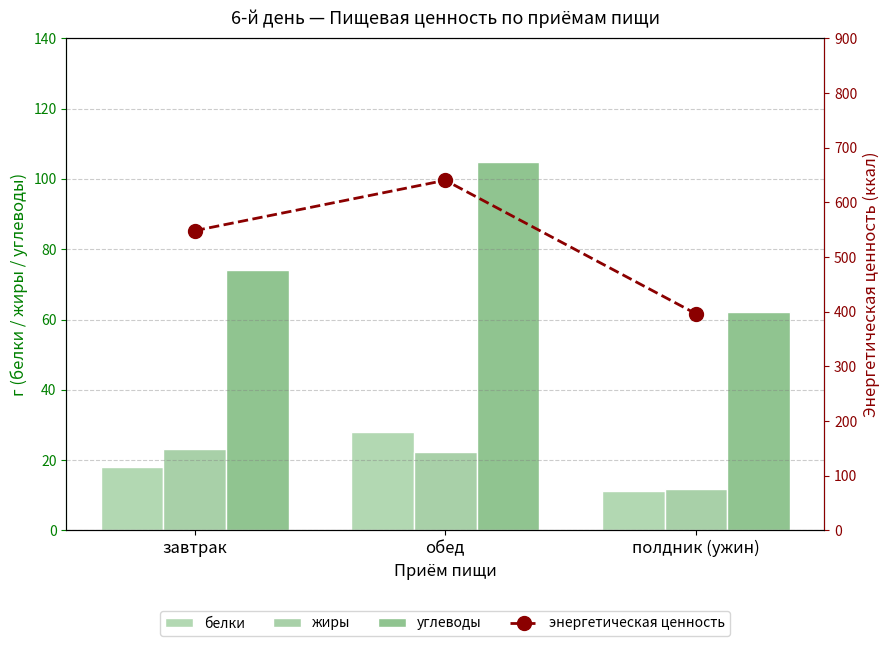

Reading left to right, extract all data points from this chart.

белки: 18.1	28.0	11.1
жиры: 23.2	22.3	11.8
углеводы: 74.1	104.8	62.2
энергетическая ценность: 548.2	640.4	396.4